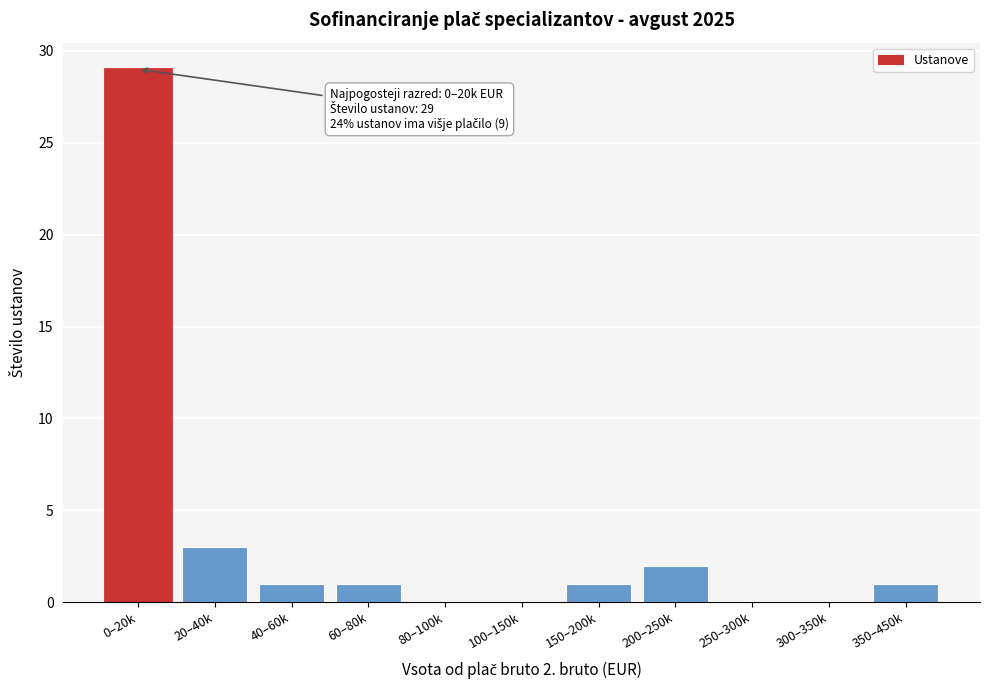

Reading left to right, list all the values displayed in this chart.

0–20k=29	20–40k=3	40–60k=1	60–80k=1	80–100k=0	100–150k=0	150–200k=1	200–250k=2	250–300k=0	300–350k=0	350–450k=1